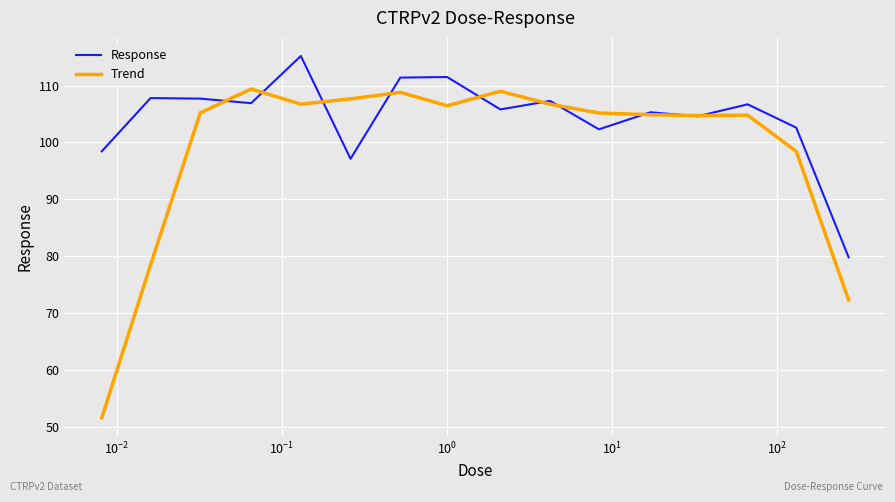

What is the difference between the maximum and minimum values in the Response series?

35.4